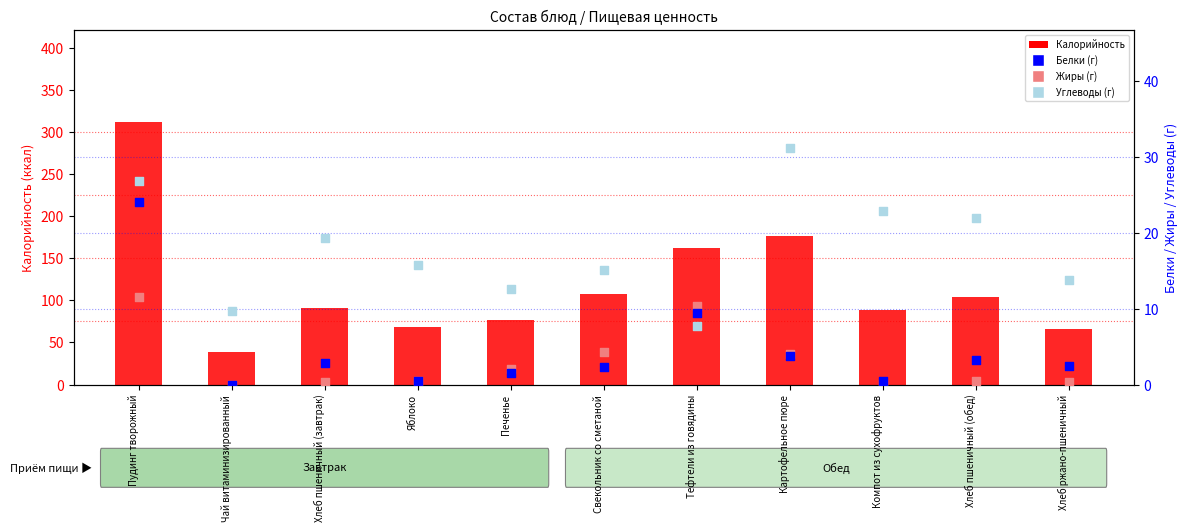

Is the value of Углеводы (г) at Компот из сухофруктов greater than the value of Калорийность at Яблоко?

No